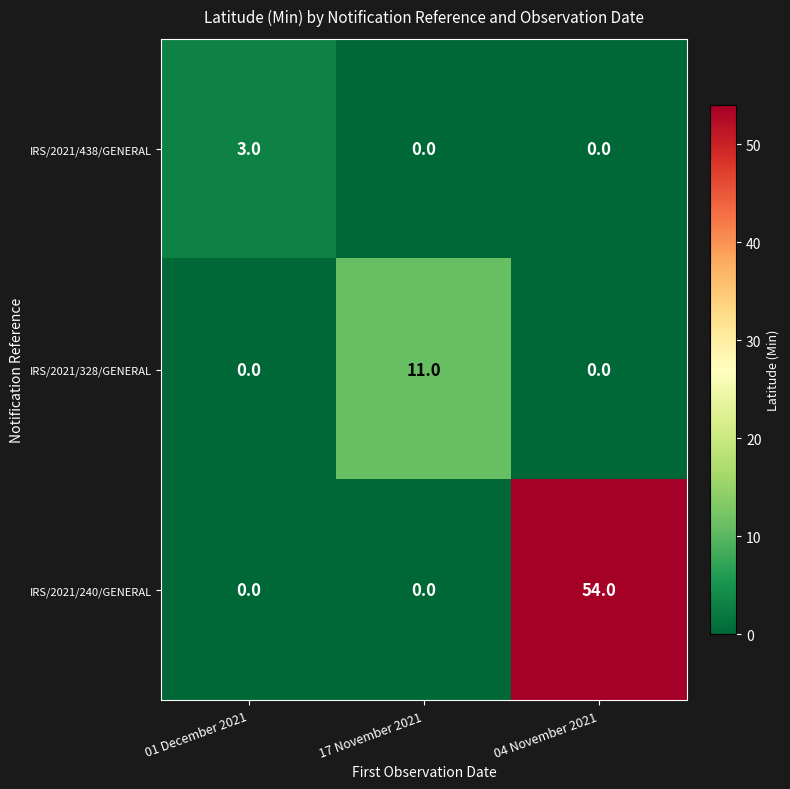

Between 01 December 2021 and 17 November 2021, which series saw the biggest shift?

IRS/2021/328/GENERAL